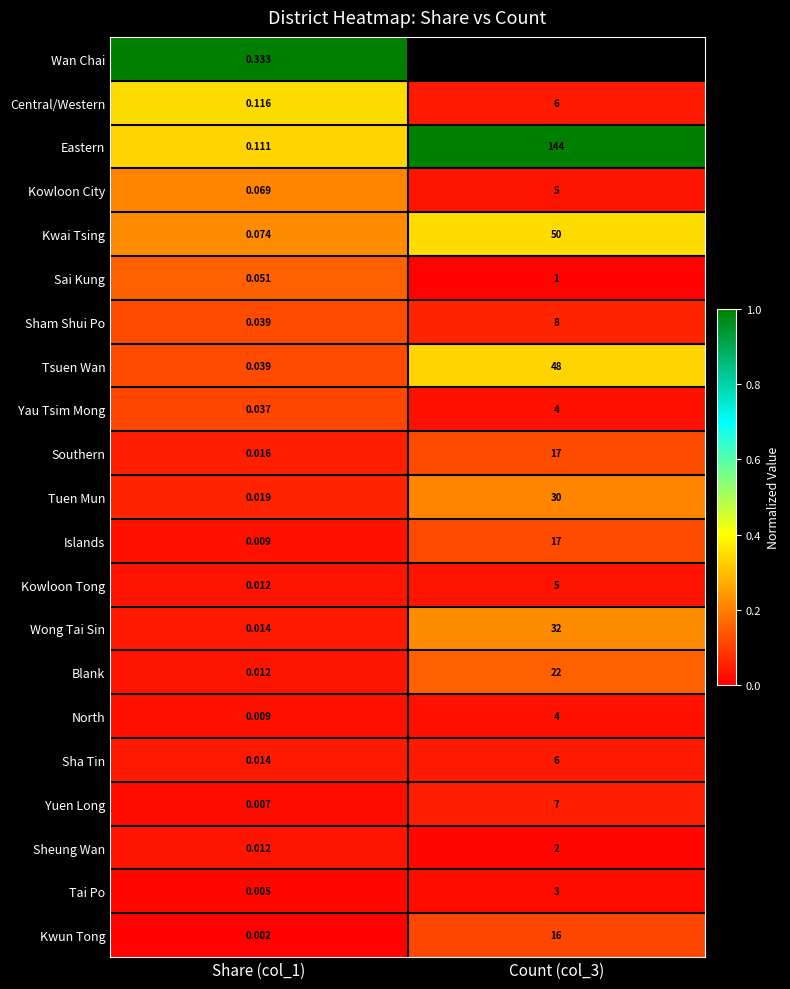

At how many categories does at least one series exceed 0?

2